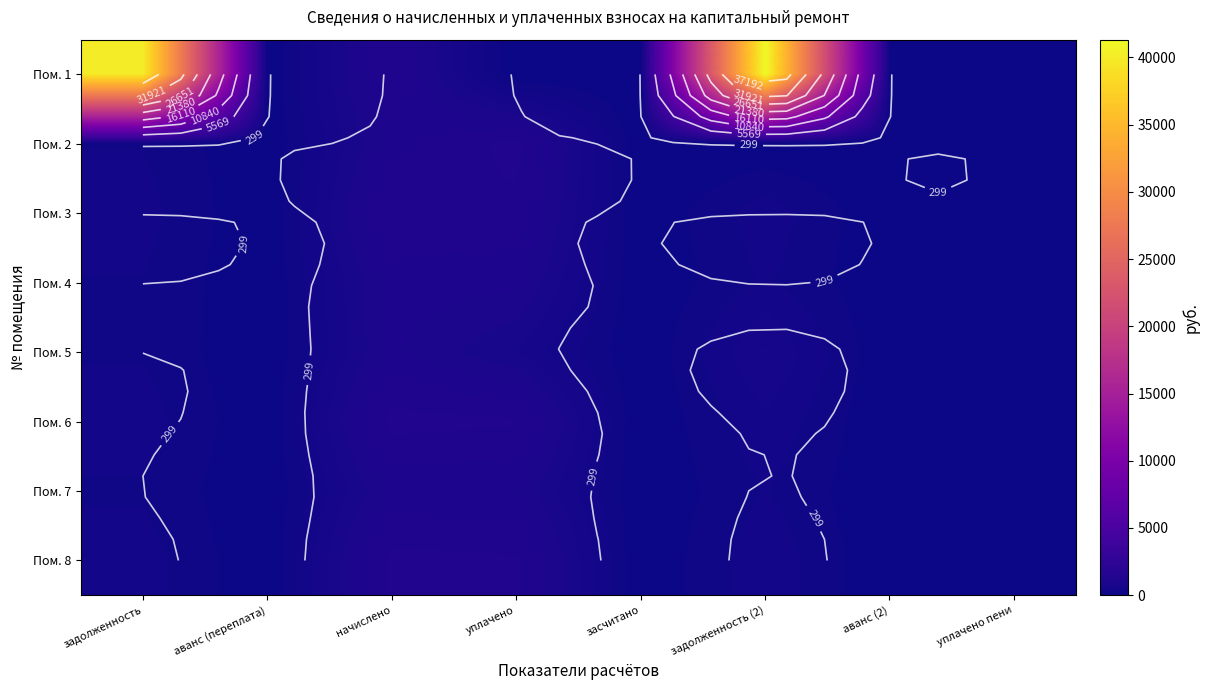

At how many categories does at least one series exceed 11446?

2